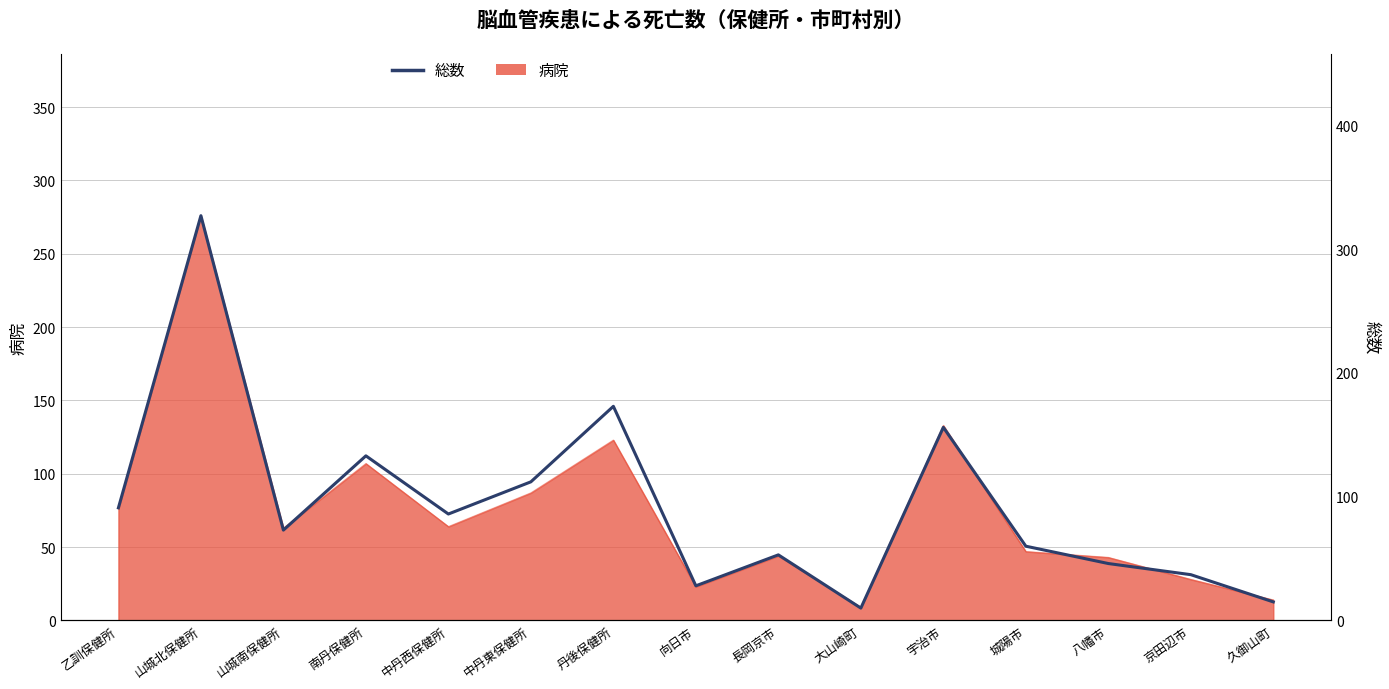

What is the ratio of the value at 山城南保健所 to the value at 中丹西保健所?

0.8